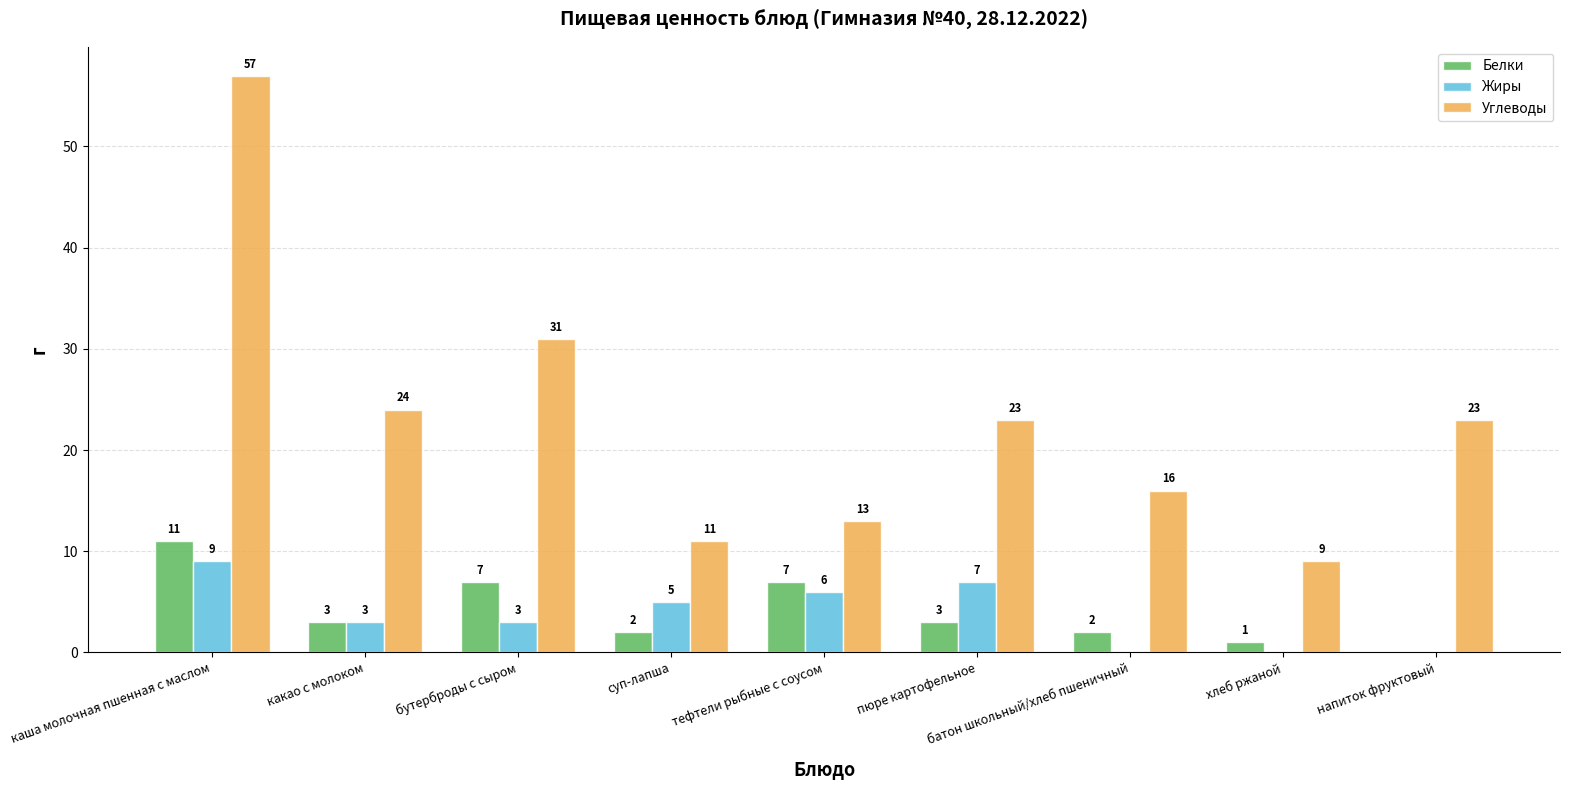

Which series has the largest total across all categories?

Углеводы